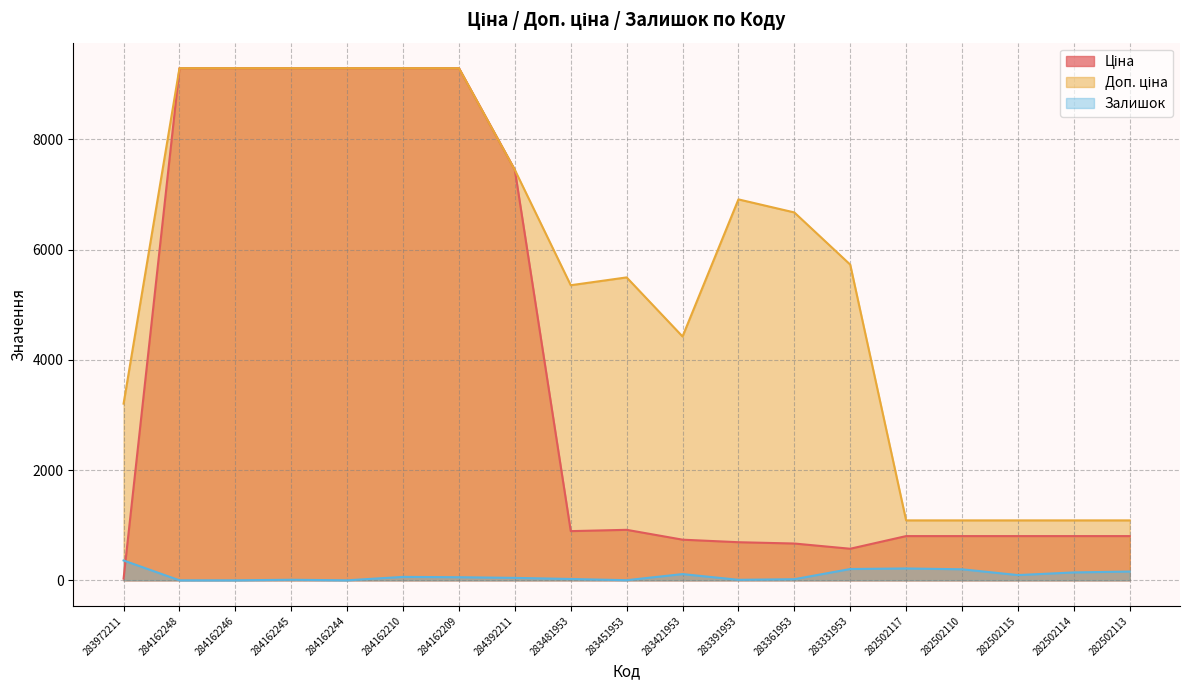

What is the sum of all Доп. ціна values?

106409.3